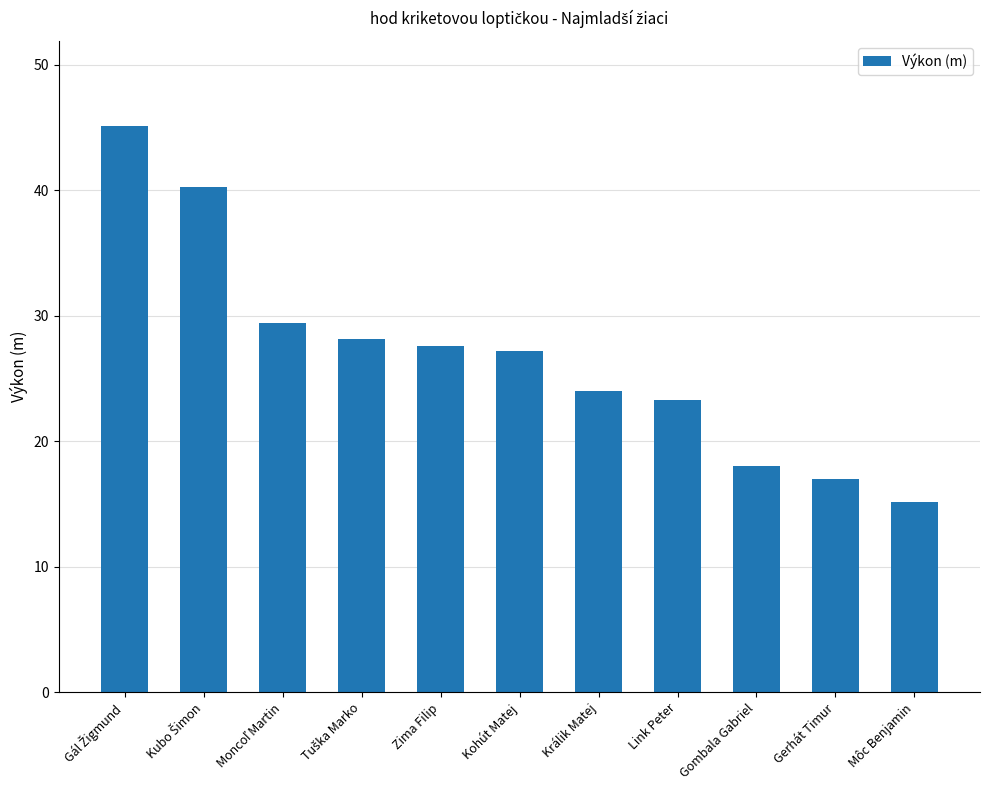

Reading left to right, extract all data points from this chart.

45.1	40.3	29.4	28.2	27.6	27.2	24.0	23.3	18.0	17.0	15.1